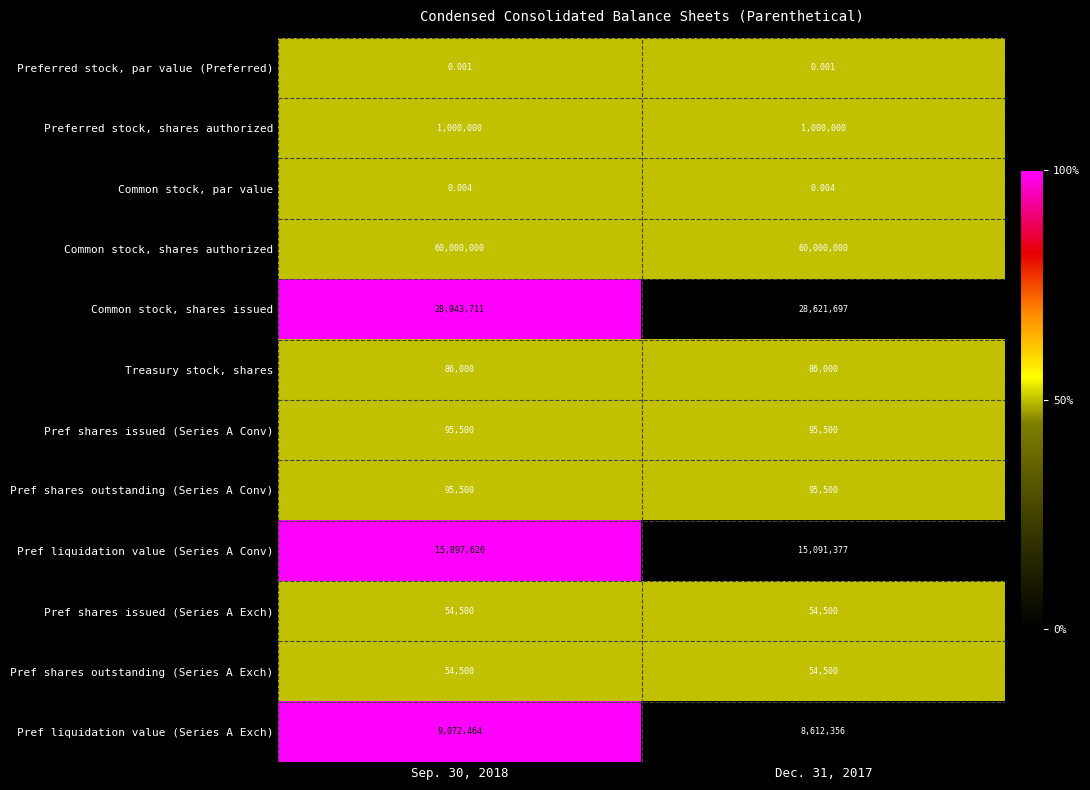

Which series changed the most between Sep. 30, 2018 and Dec. 31, 2017?

Pref liquidation value (Series A Conv)